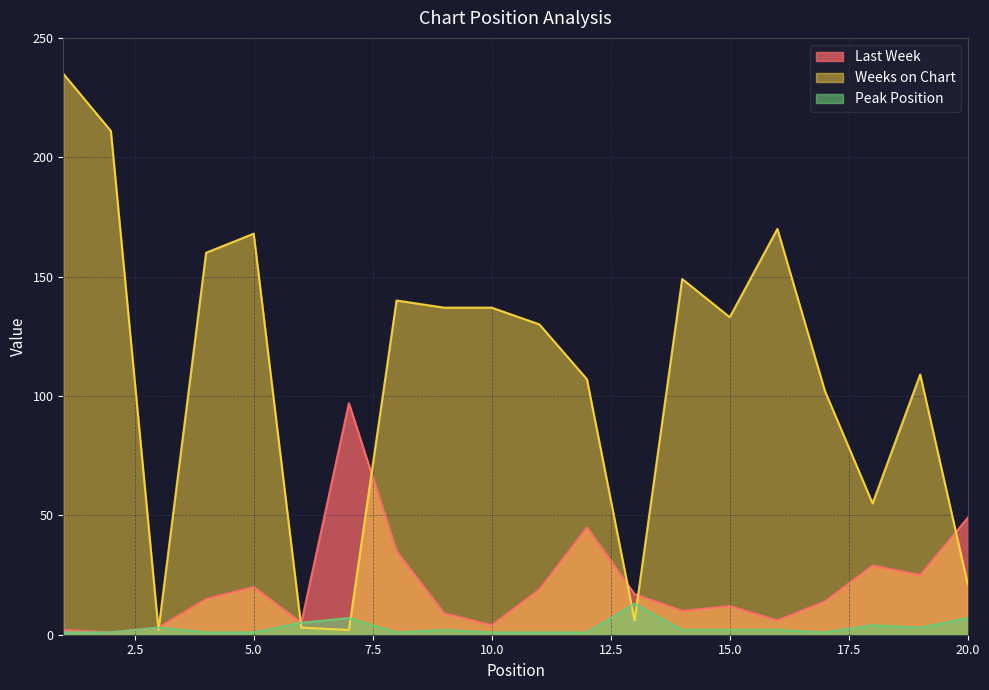

At how many categories does at least one series exceed 209?

2